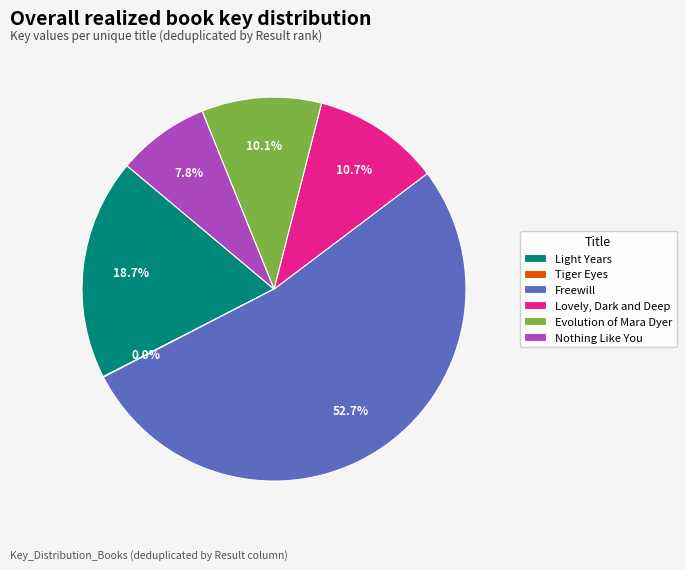

Does Evolution of Mara Dyer account for over 50% of the chart?

No